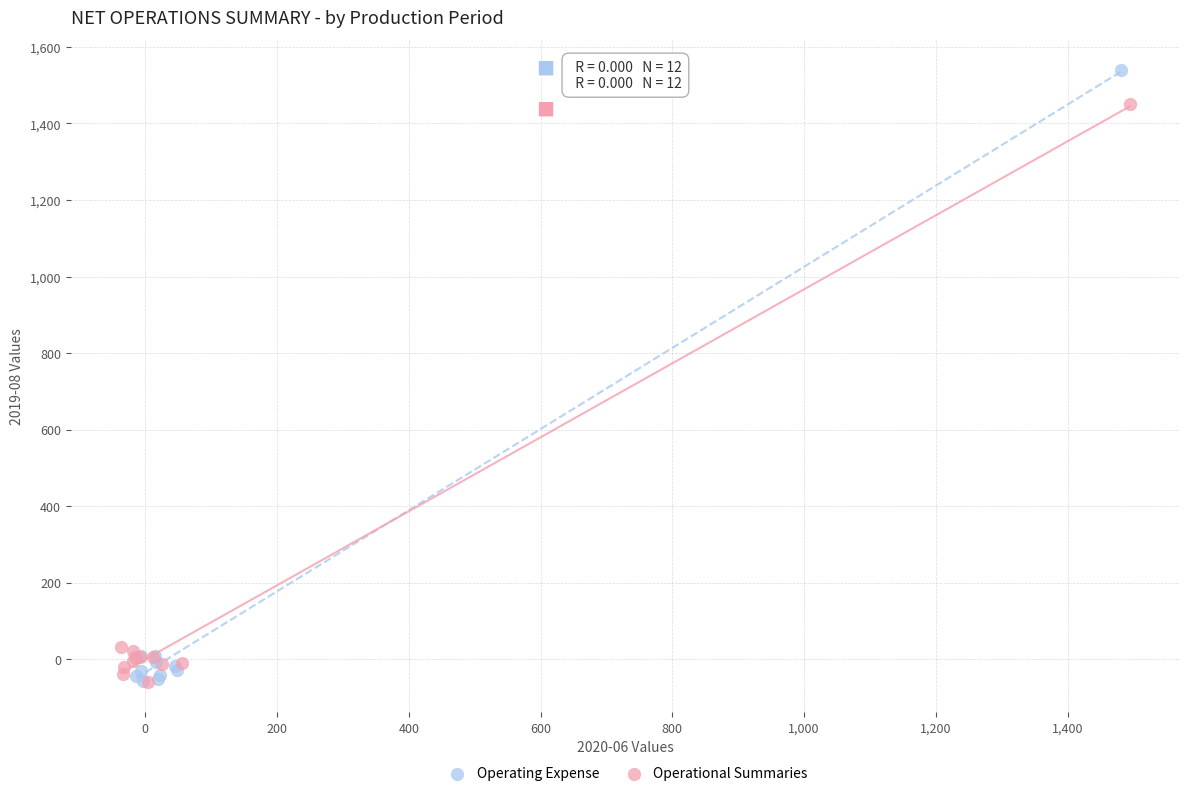

Which series has the largest Y range (max minus min)?

Operating Expense